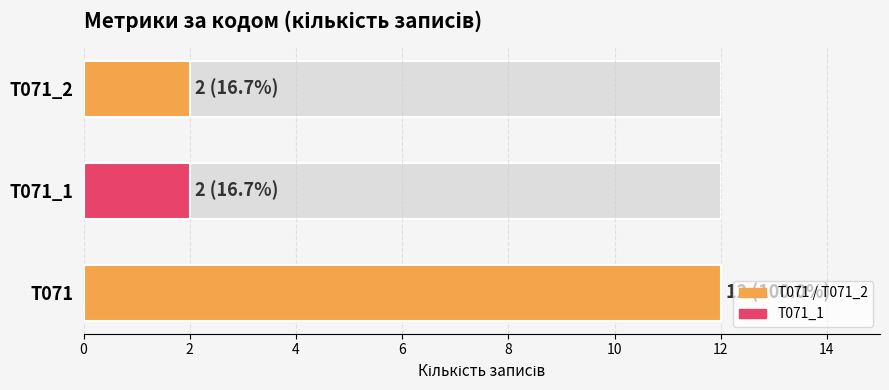

Reading left to right, transcribe all the data shown in this chart.

Кількість файлів: 12	2	2
Кількість записів (файлів): 12	2	2